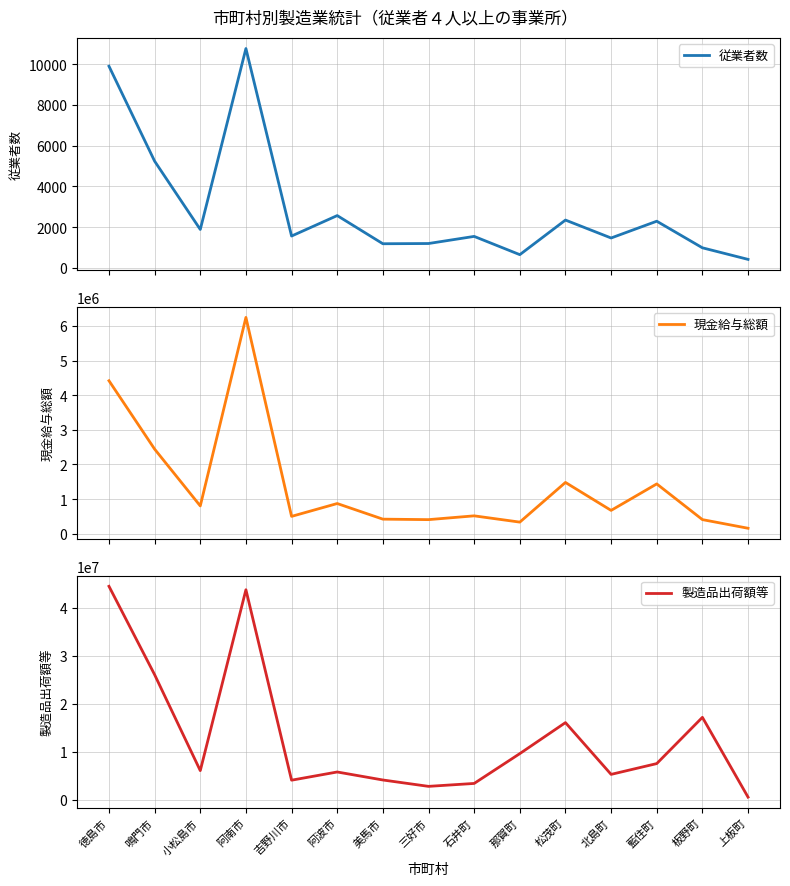

At which category is the sum across all series the highest?

阿南市